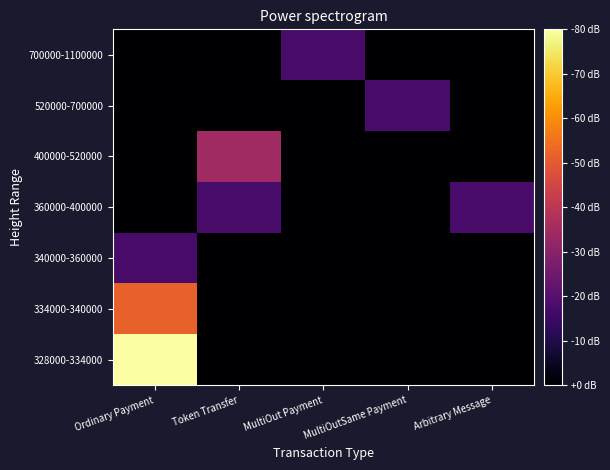

Count the number of categories in the chart.

5